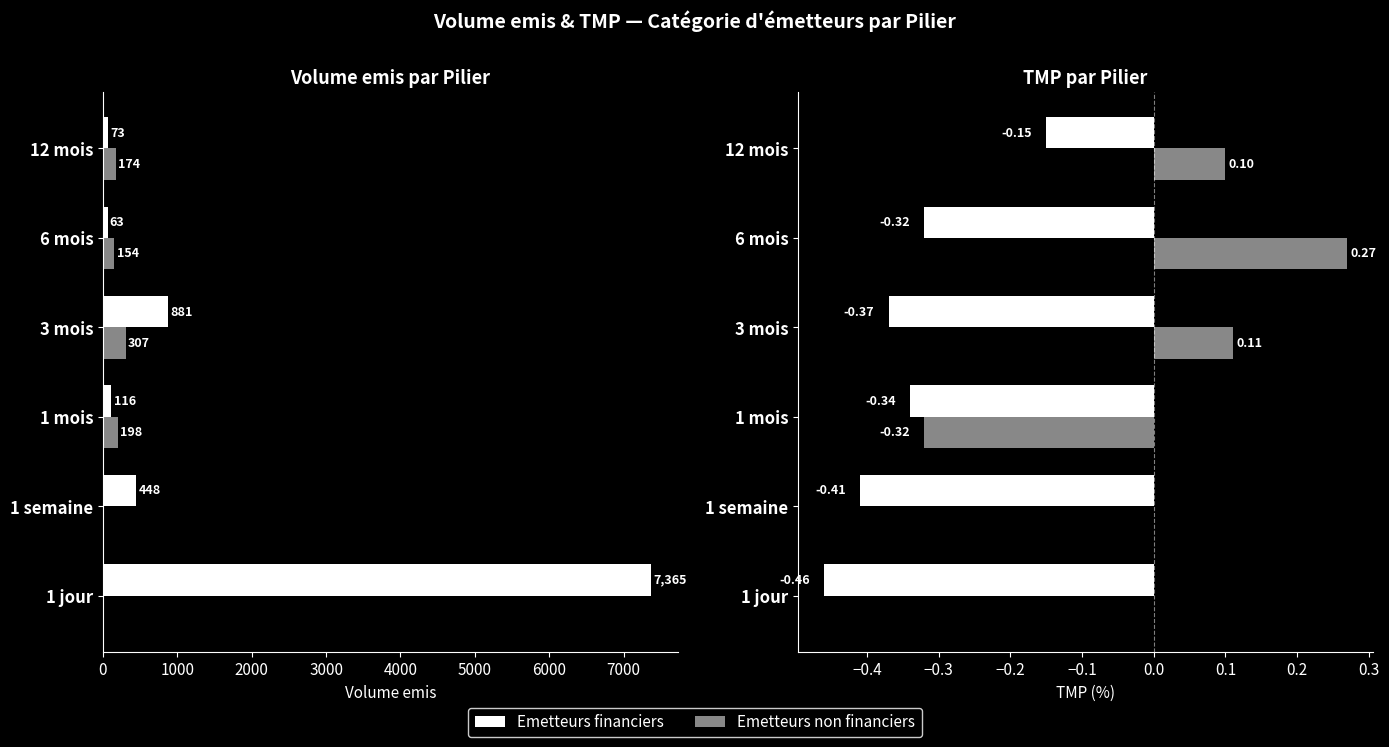

What are all the series names shown in the legend?

Emetteurs financiers, Emetteurs non financiers